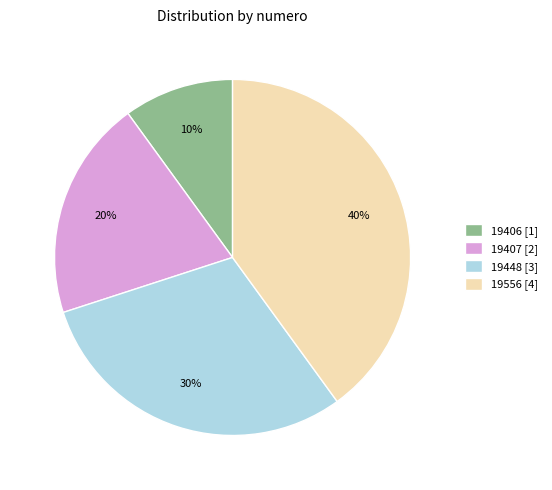

True or false: 19407 accounts for 26% of the total.

False